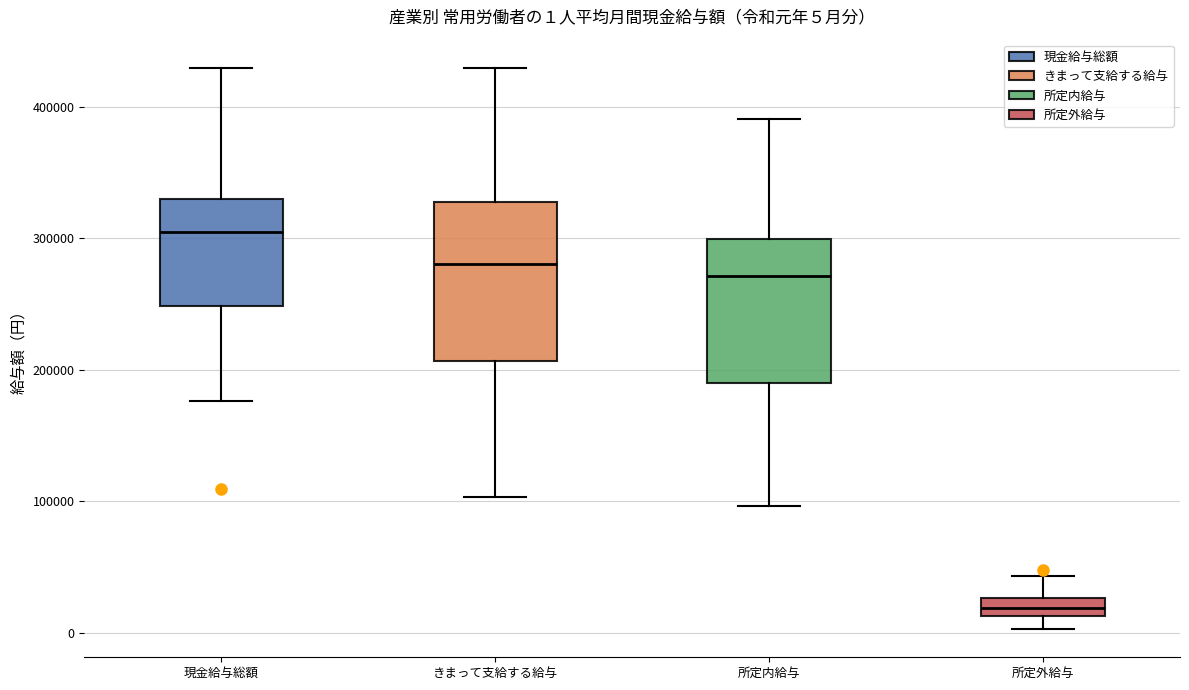

Which box is the tallest, from its lower edge to its upper edge?

きまって支給する給与